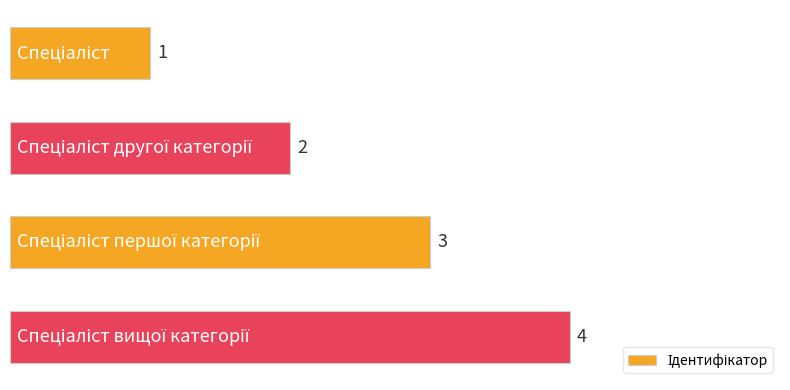

What is the smallest value displayed?

1